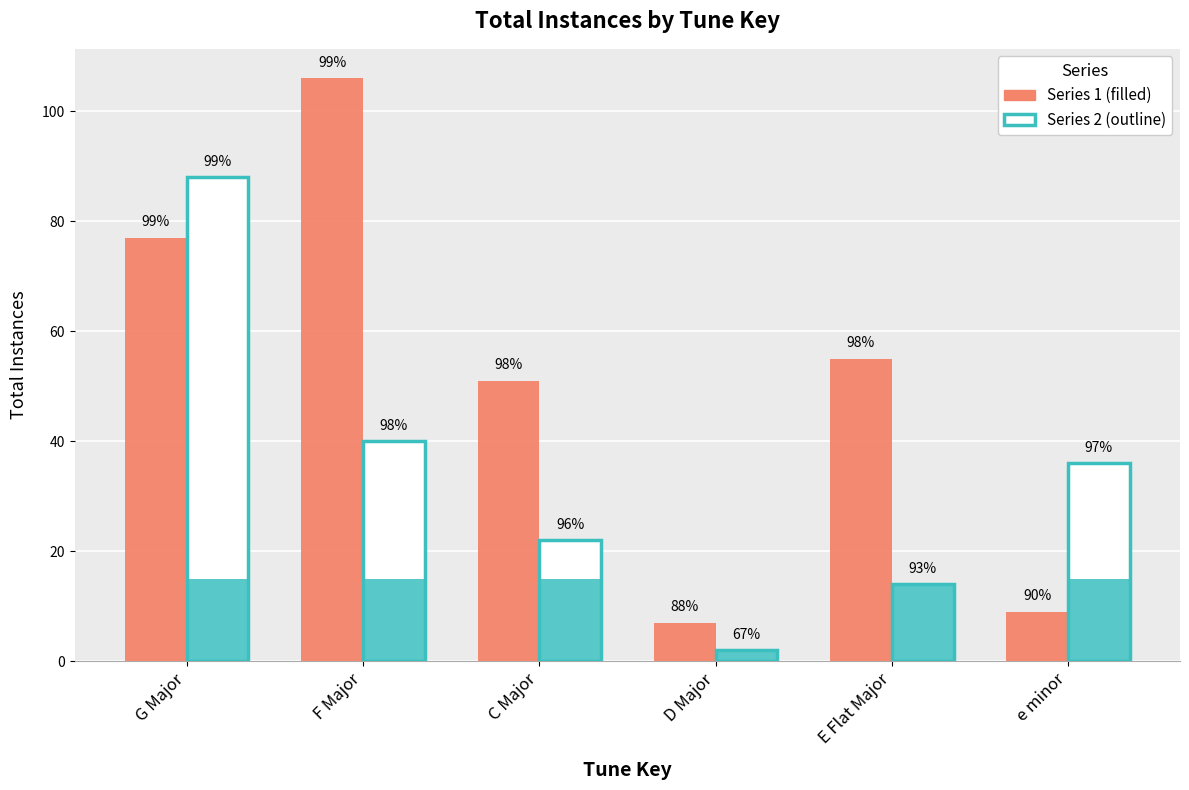

What is the average value of the totalInstances (outline) series?

34